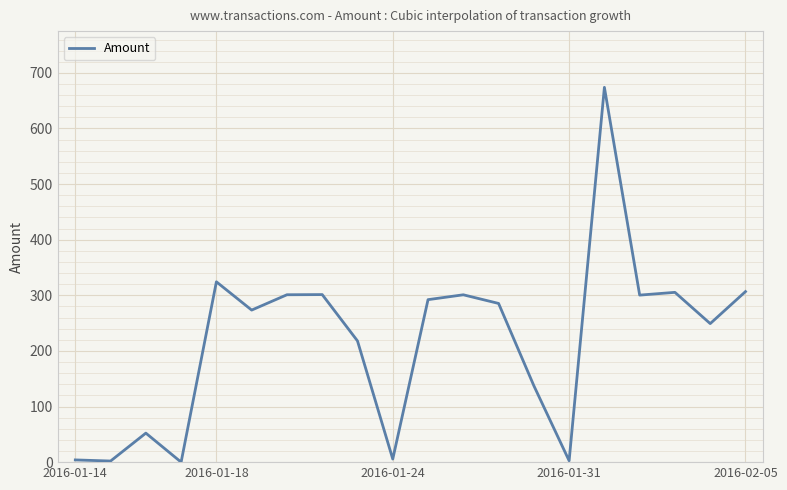

What is the difference between the maximum and minimum values?

674.0